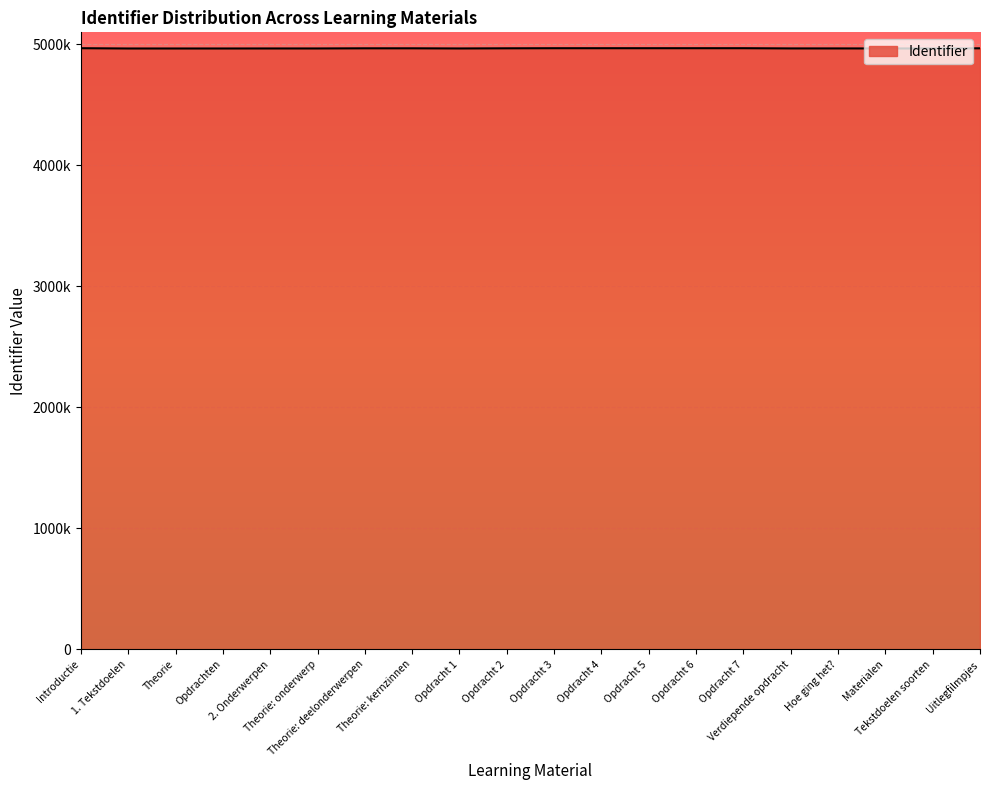

At which label is the value closest to 4967631?

Theorie: deelonderwerpen